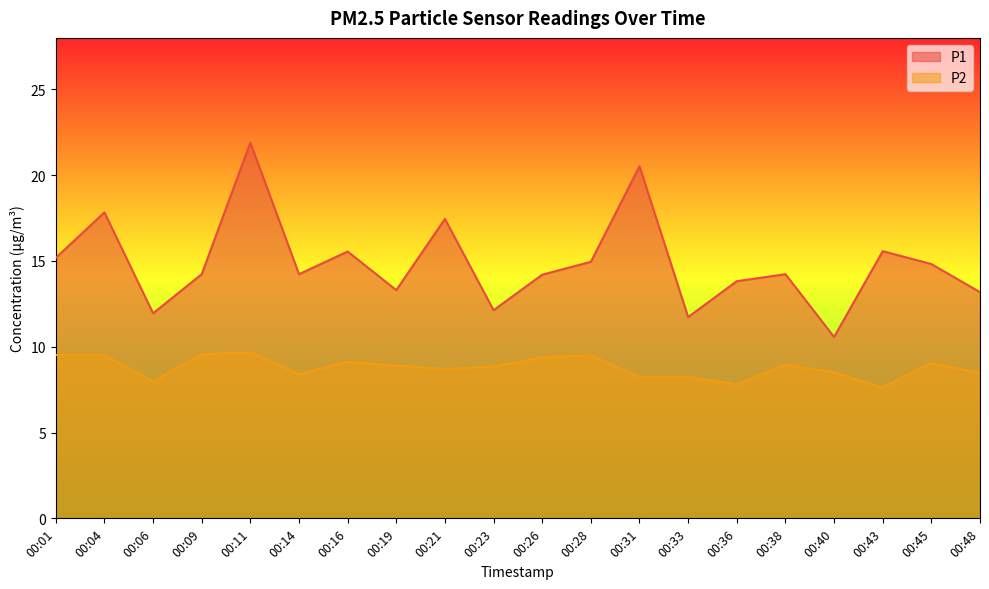

Which series has the widest spread of values?

P1